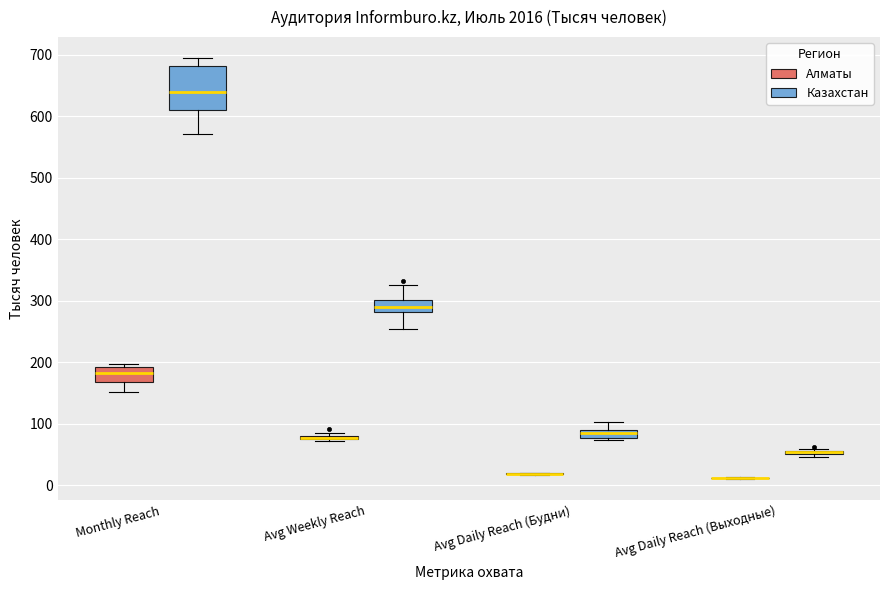

Comparing the boxes themselves (not the whiskers), which one is the tallest?

Monthly Reach (Казахстан)